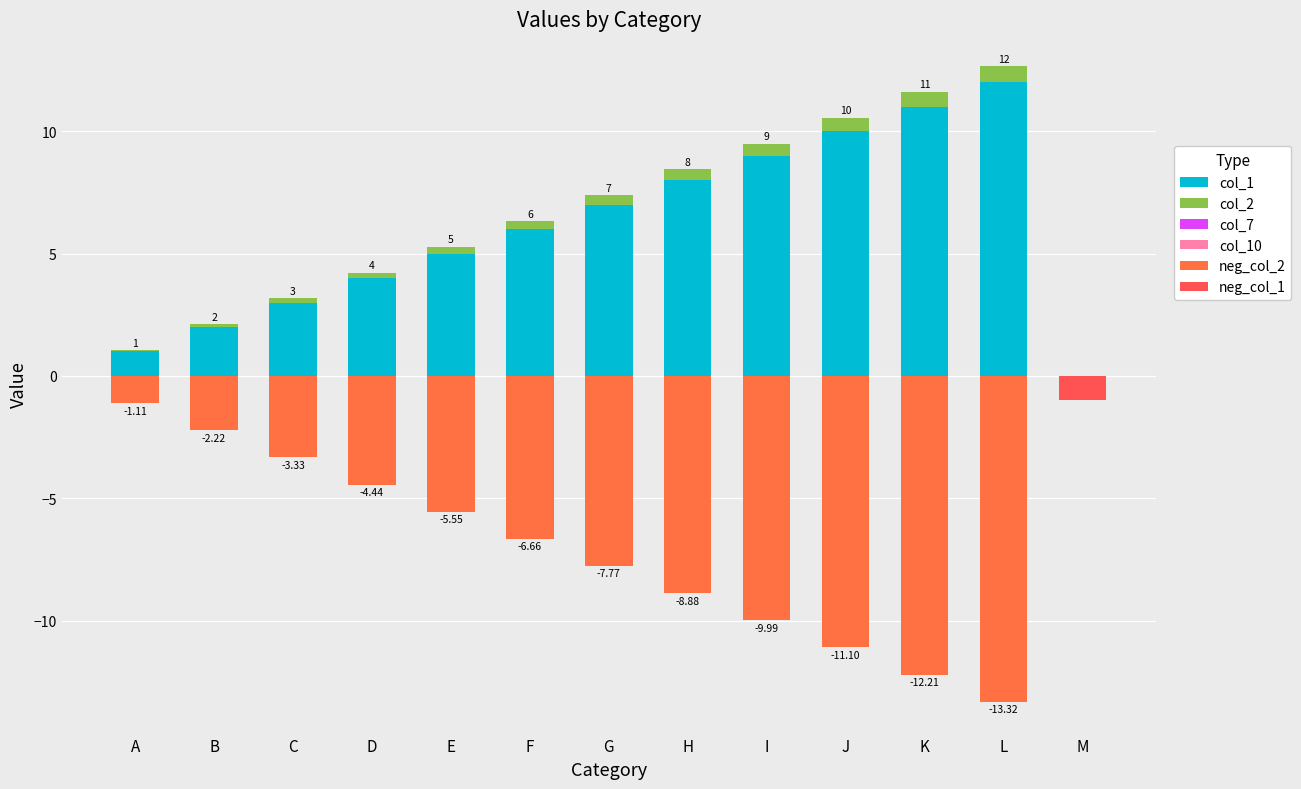

What are all the series names shown in the legend?

col_1, col_2, col_7, col_10, neg_col_2, neg_col_1